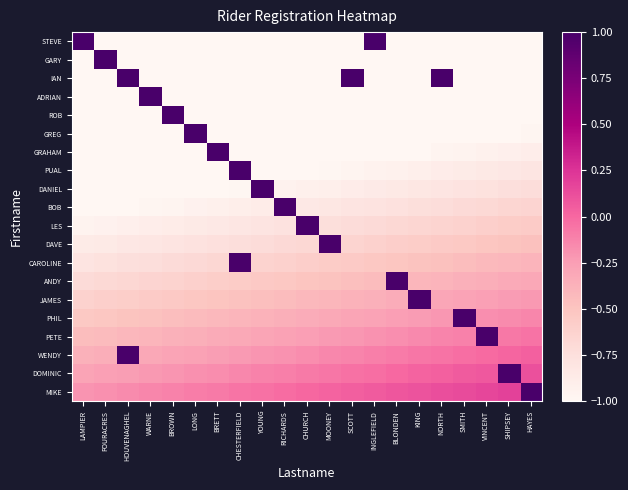

Which series has the largest total across all categories?

MIKE